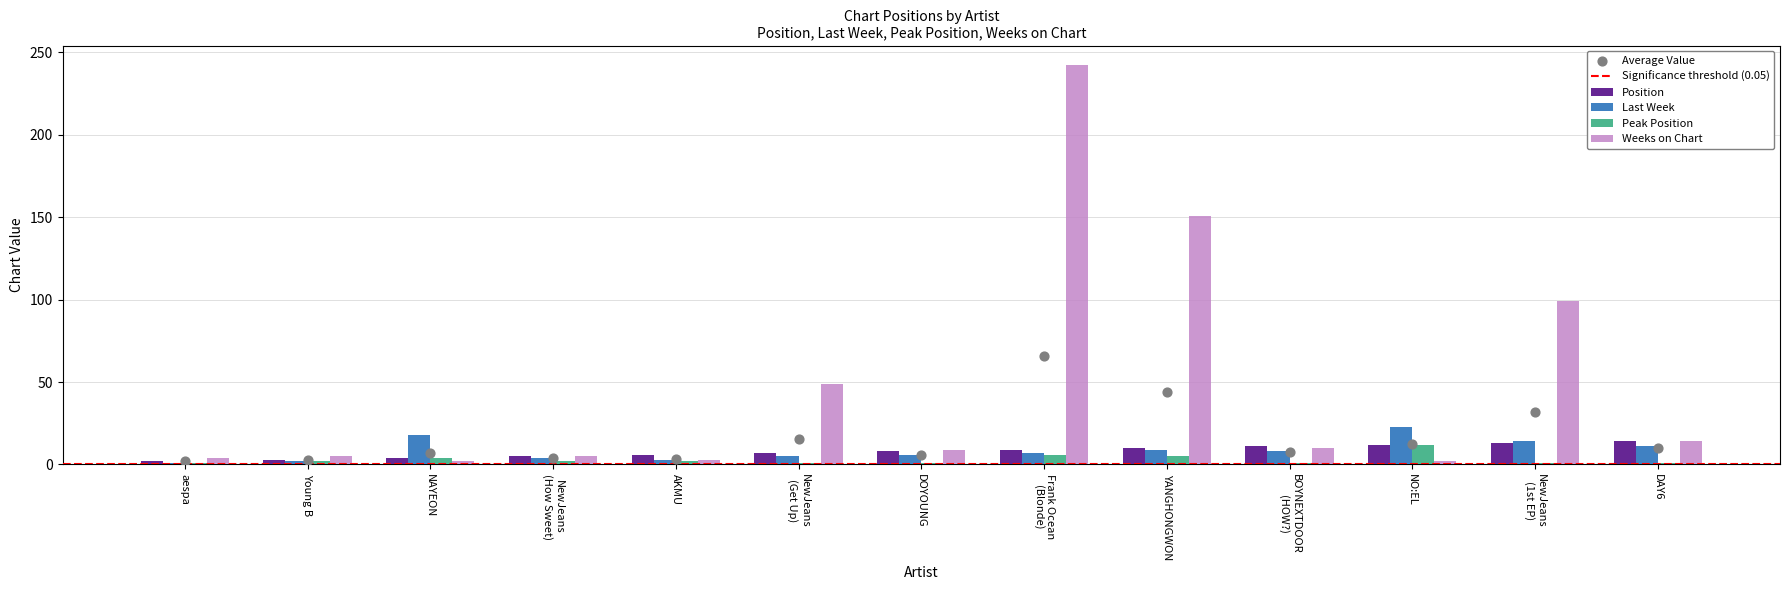

Which series has the widest spread of Y values?

Weeks on Chart